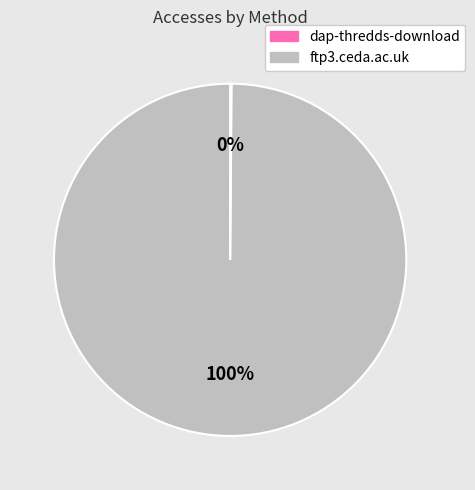

True or false: ftp3.ceda.ac.uk accounts for 100% of the total.

True